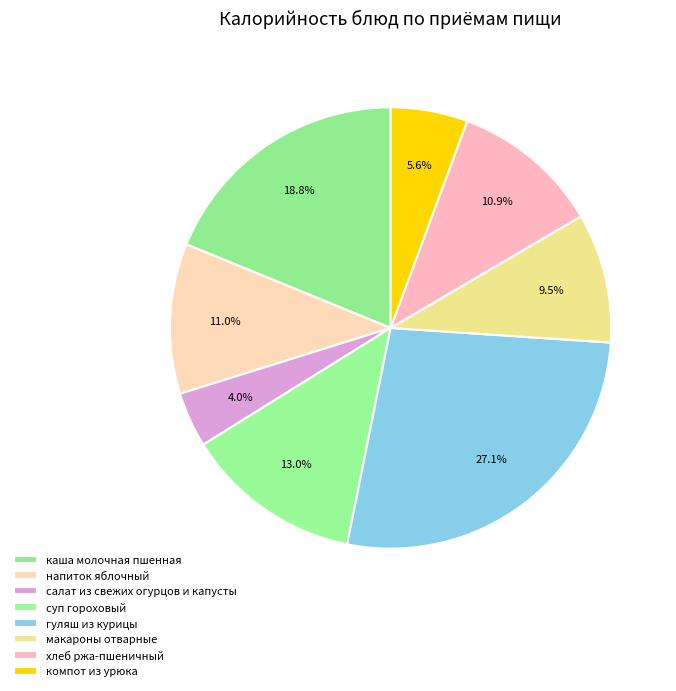

What is the ratio of the value at напиток яблочный to the value at хлеб ржа-пшеничный?

1.0